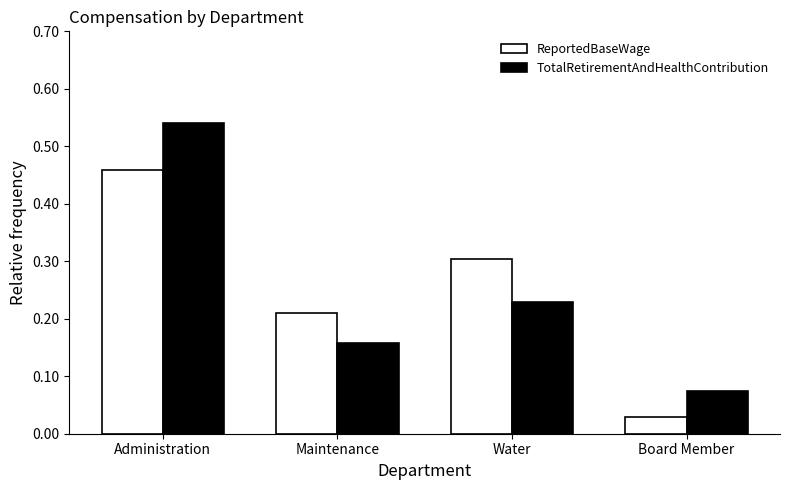

What is the label of the 2nd bar from the left?

Maintenance